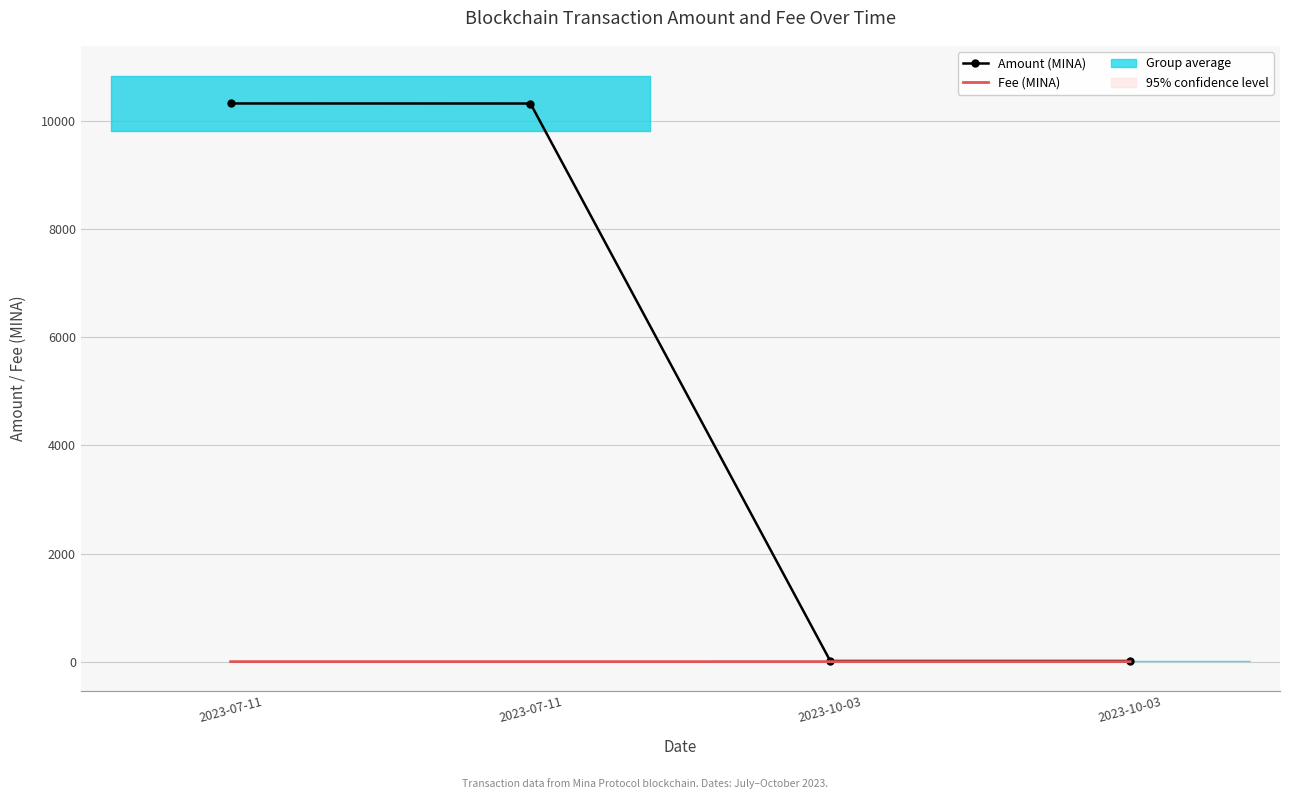

Is the value of Amount (MINA) at 2023-07-11 greater than the value of Fee (MINA) at 2023-07-11?

Yes